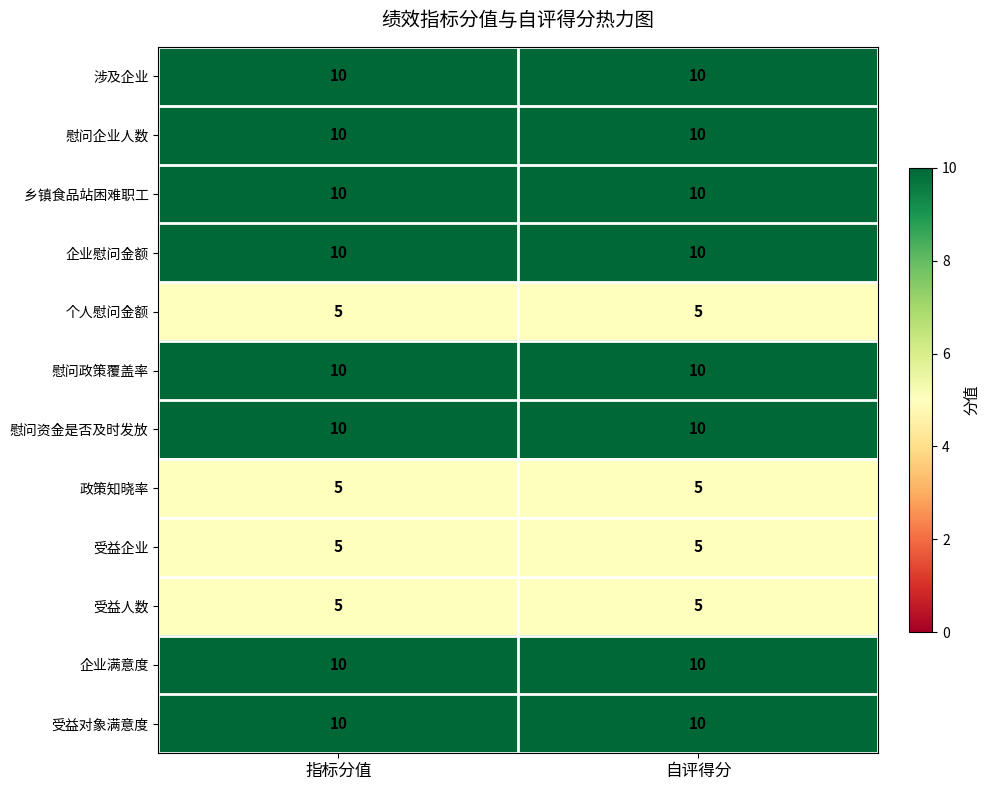

What is the maximum value for 政策知晓率?

5